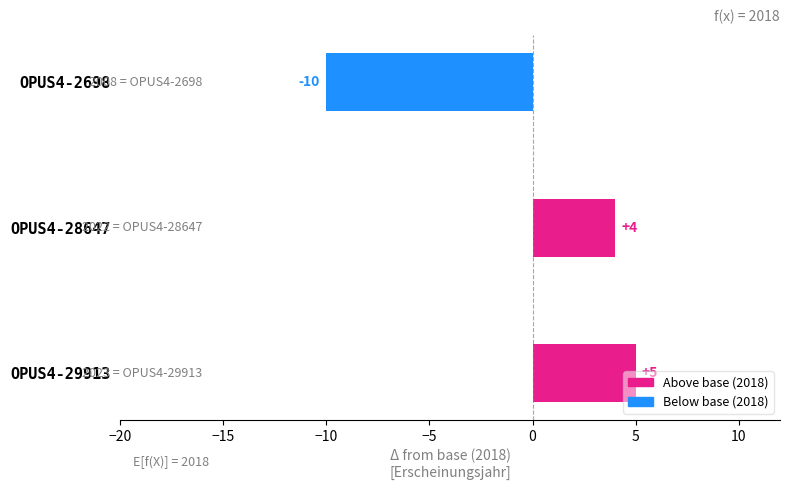

Which category has the highest value across all series?

OPUS4-29913